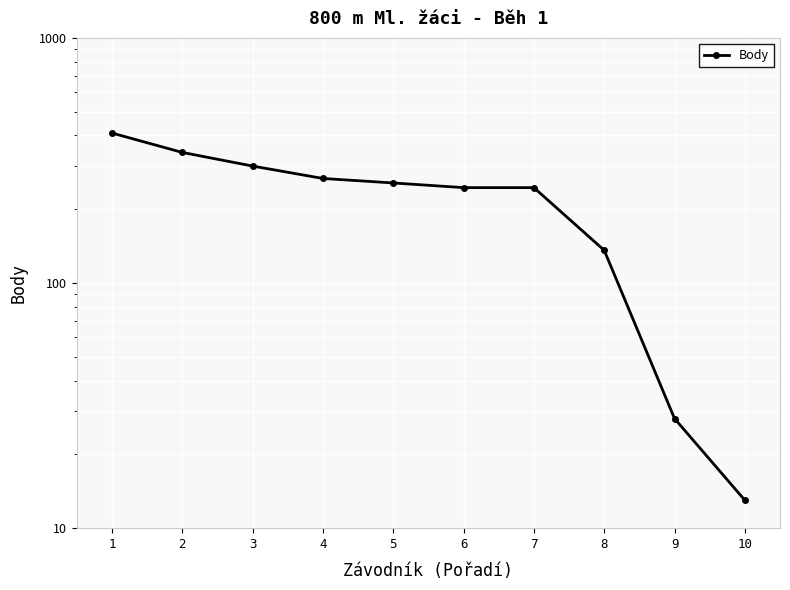

How many values exceed 256?

4